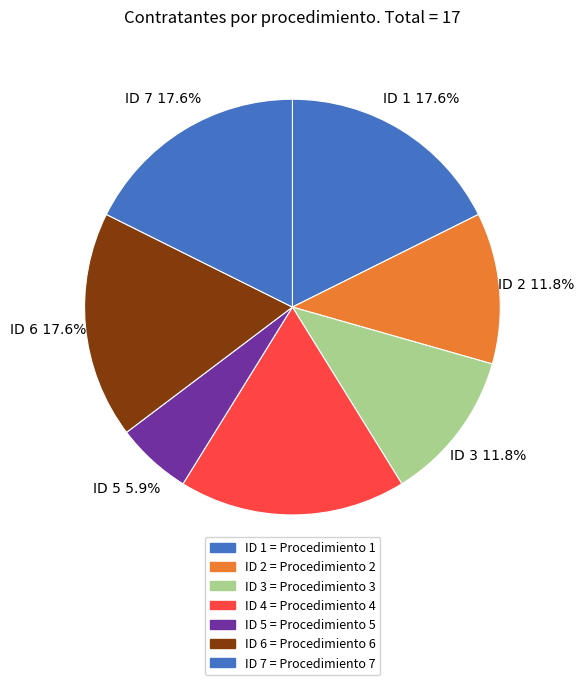

How many slices are in this pie chart?

7